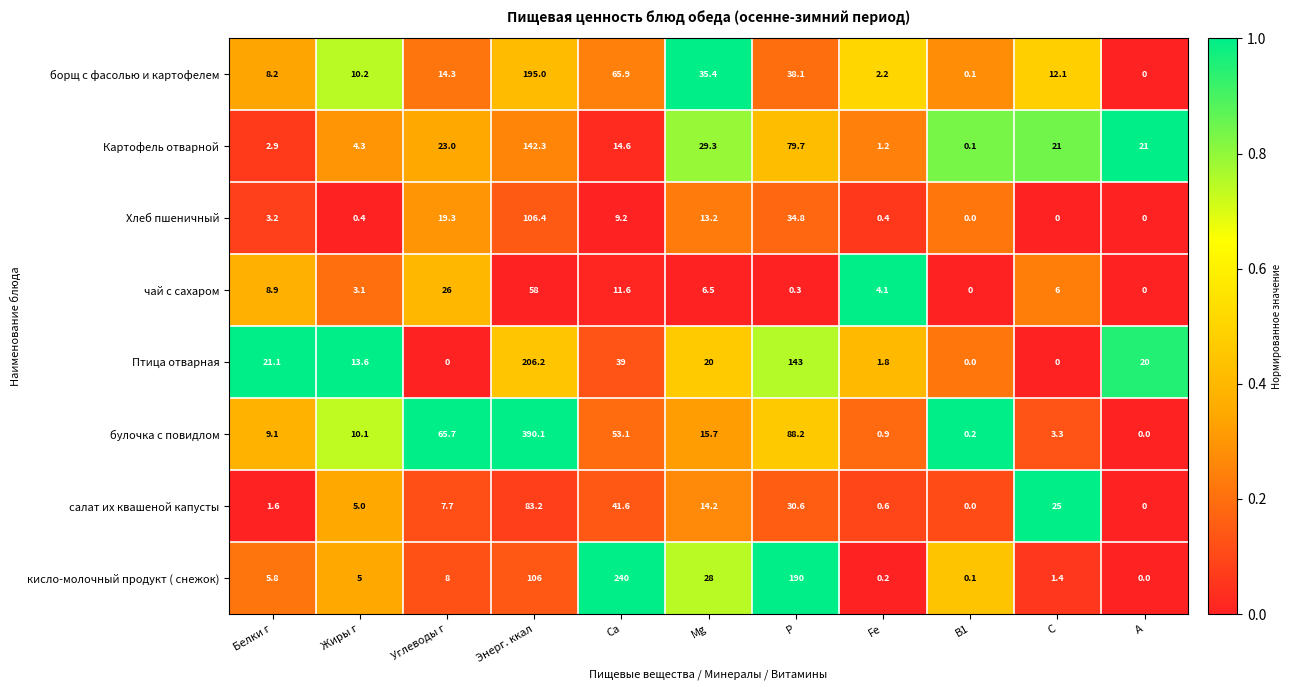

What is the highest value of the кисло-молочный продукт ( снежок) series?

240.0